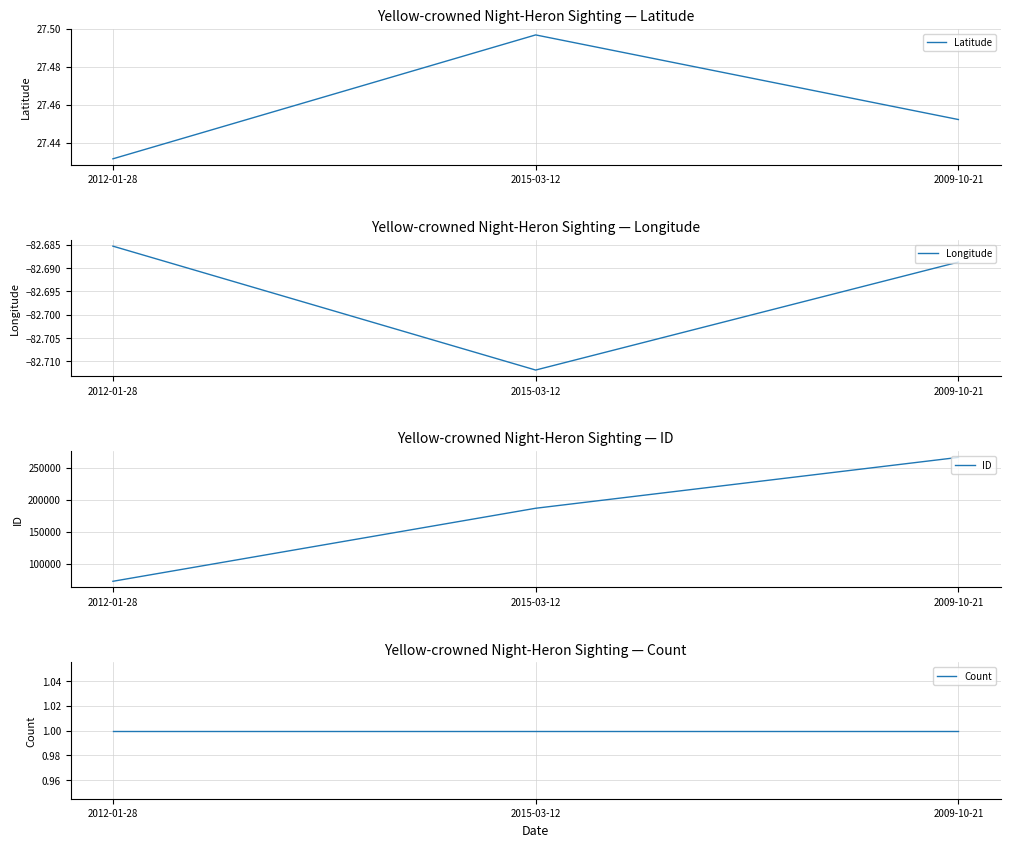

What is the maximum value for Latitude?

27.5